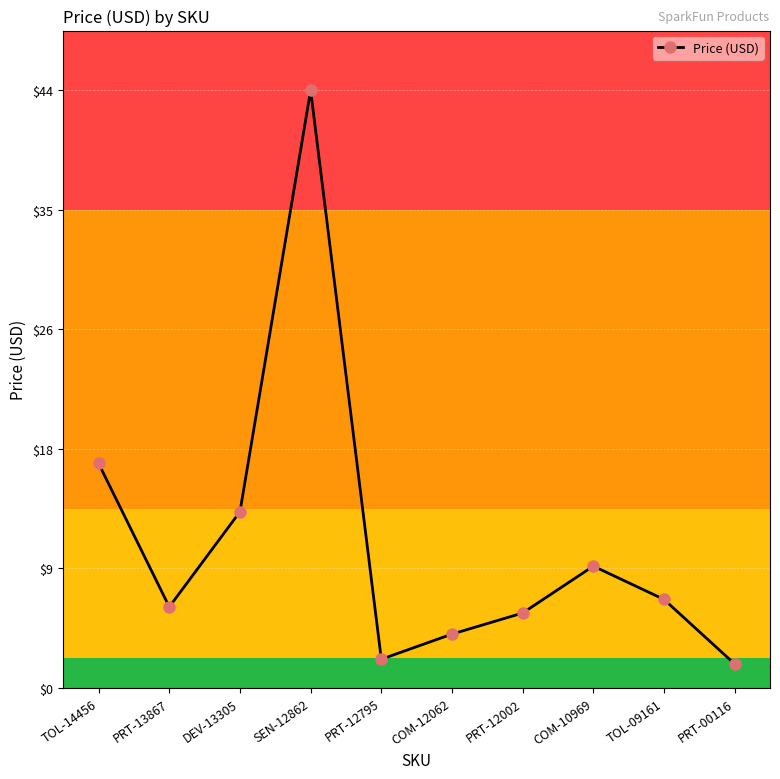

What is the sum of all values?

108.1